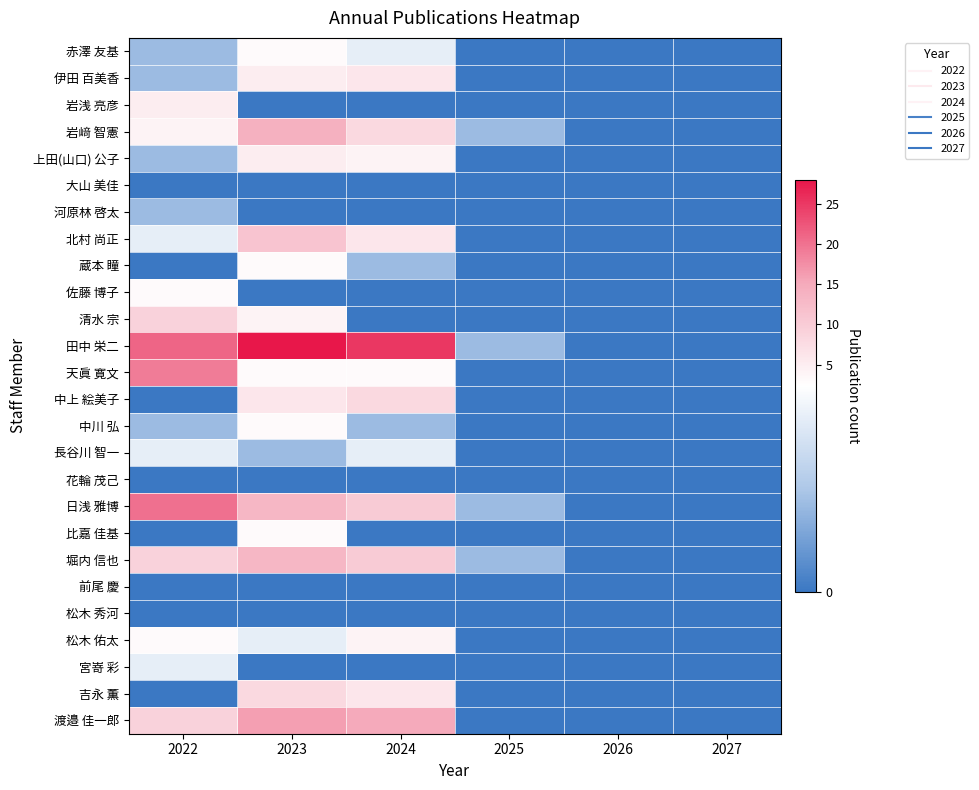

At which category is the sum across all series the highest?

2023